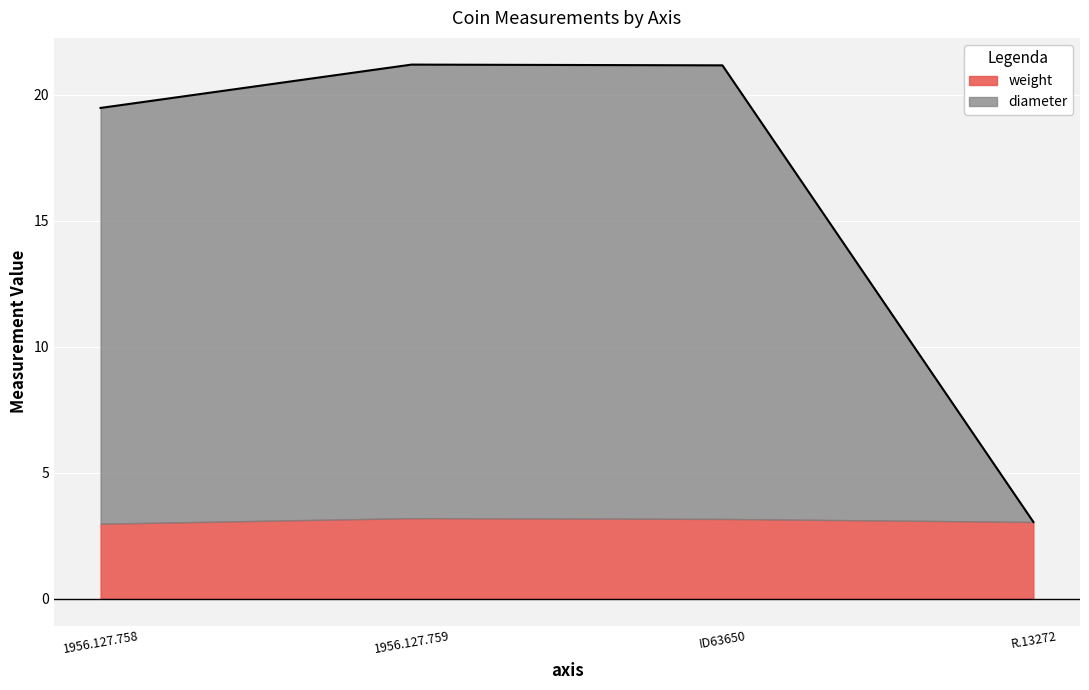

What is the total value across all series at ID63650?

21.2